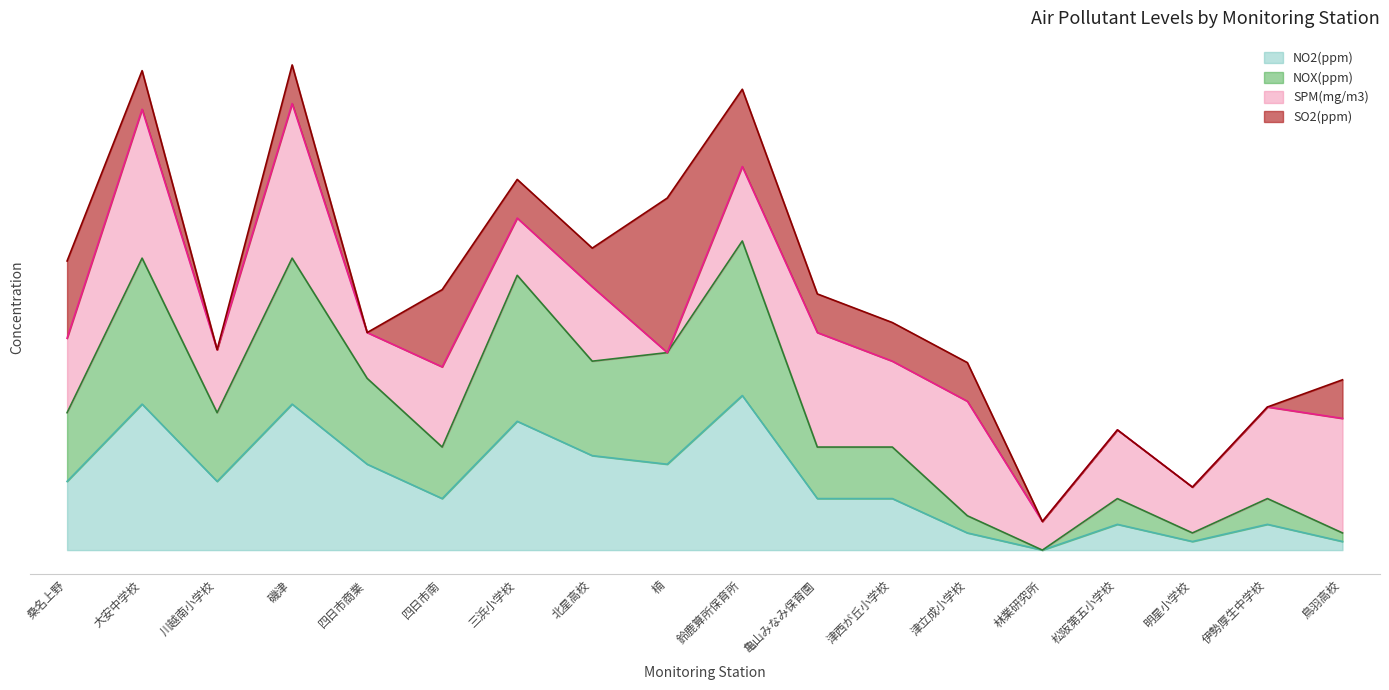

How many interior local peaks does the NOX(ppm) series have?

6